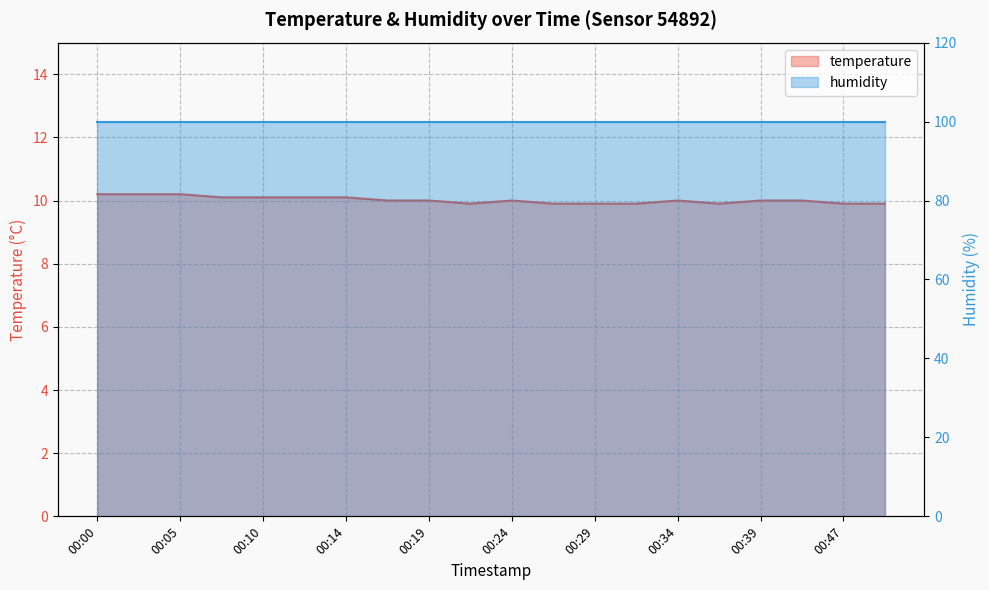

What is the value of the 12th point from the left?

9.9